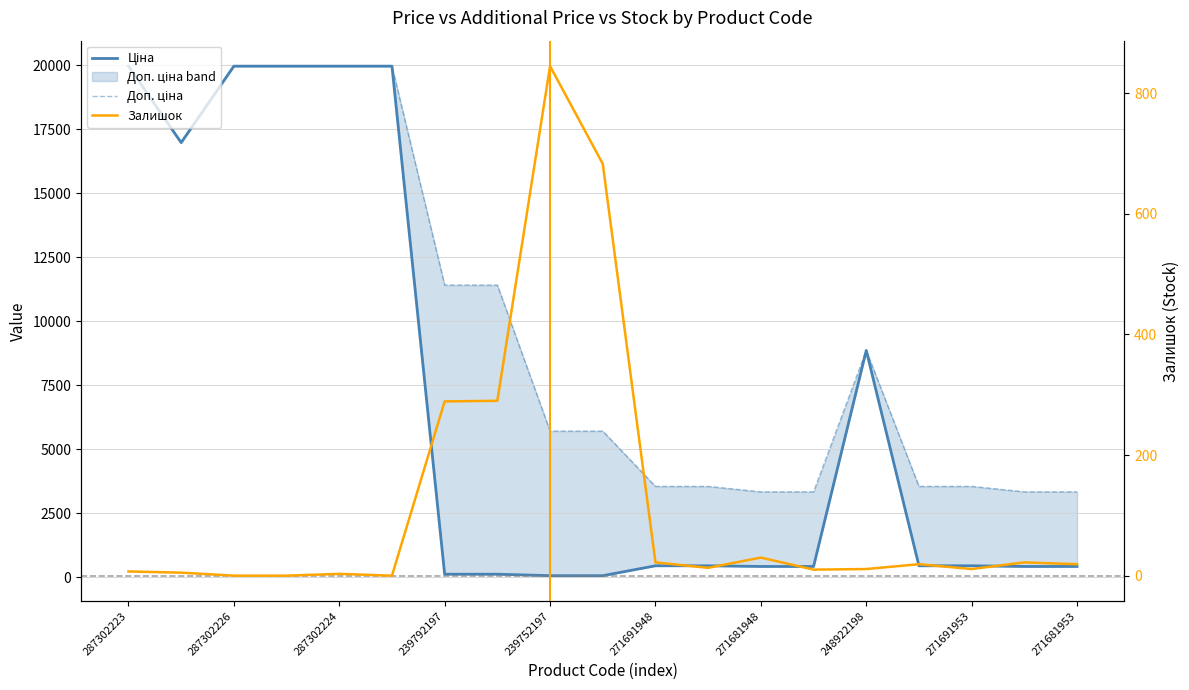

How many times do Залишок and Ціна cross each other?

2